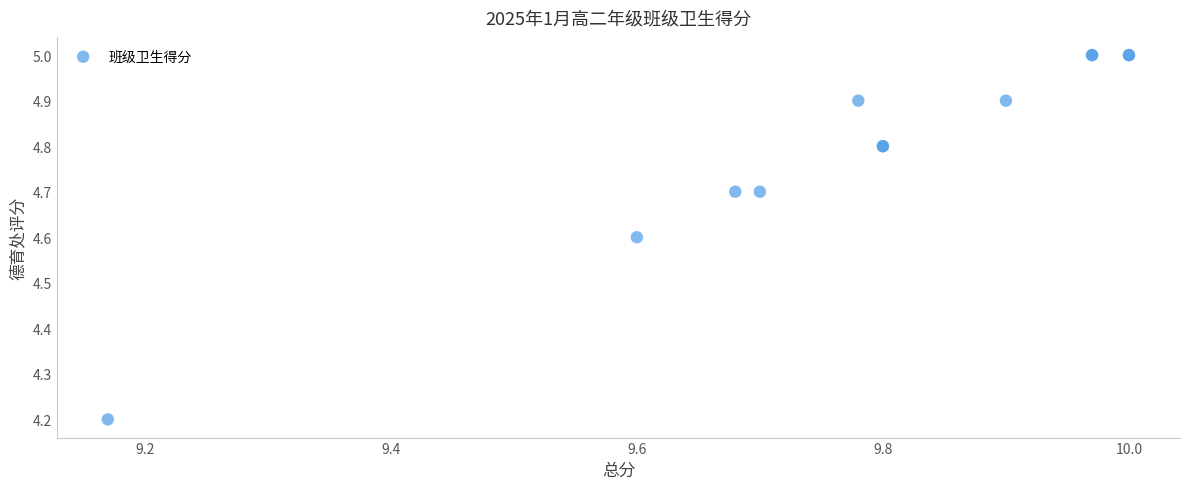

What Y value in the scatter plot is closest to 4?

4.2